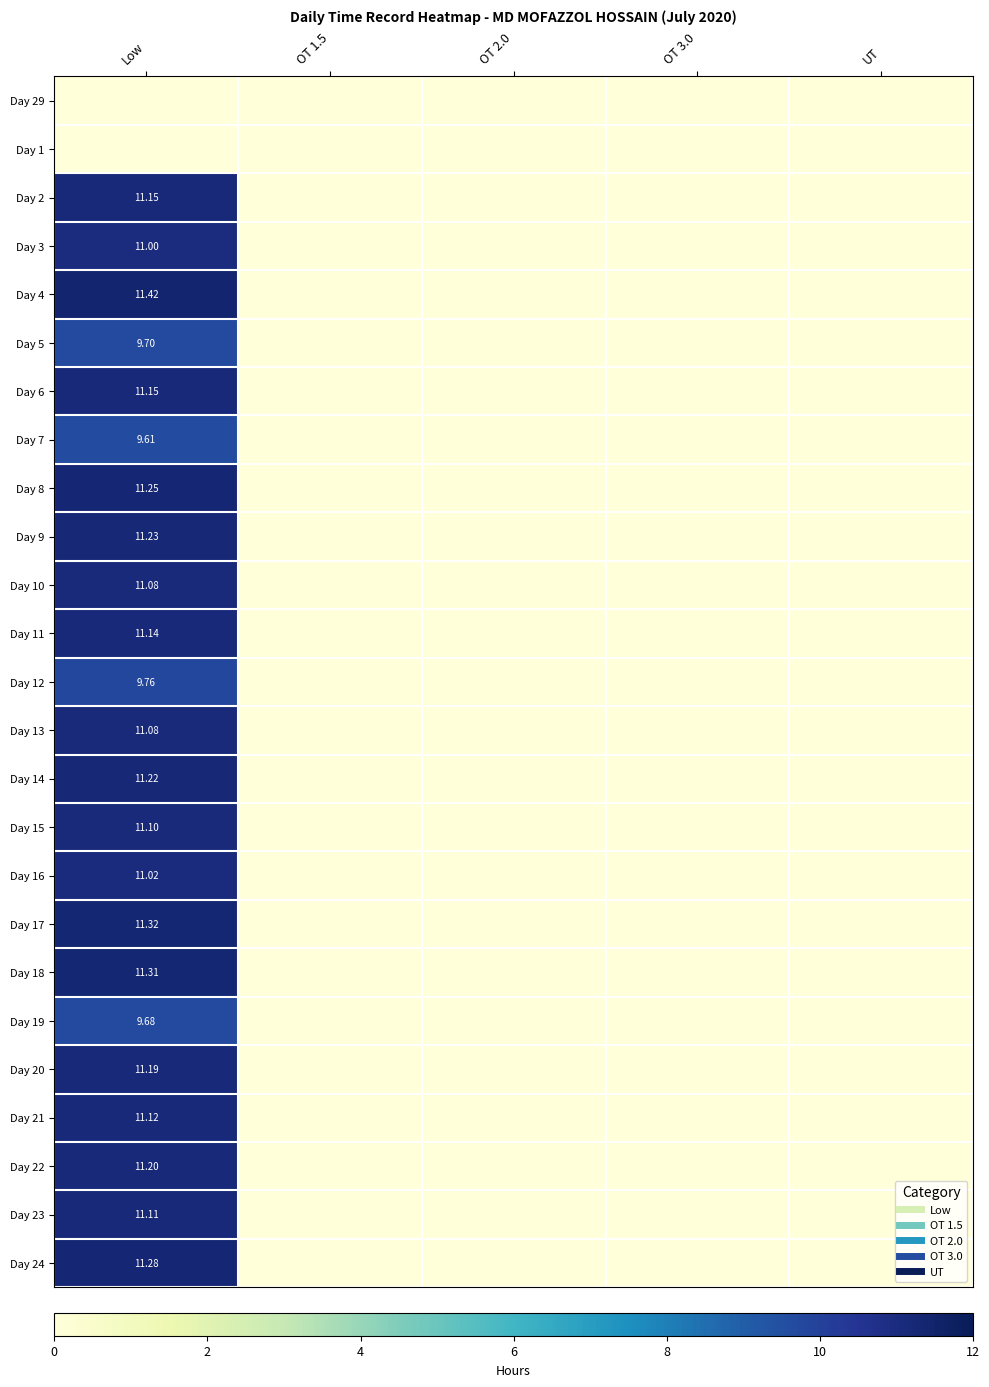

List the series in order of their peak value, lowest first.

Day 29, Day 1, Day 7, Day 19, Day 5, Day 12, Day 3, Day 16, Day 10, Day 13, Day 15, Day 23, Day 21, Day 11, Day 2, Day 6, Day 20, Day 22, Day 14, Day 9, Day 8, Day 24, Day 18, Day 17, Day 4